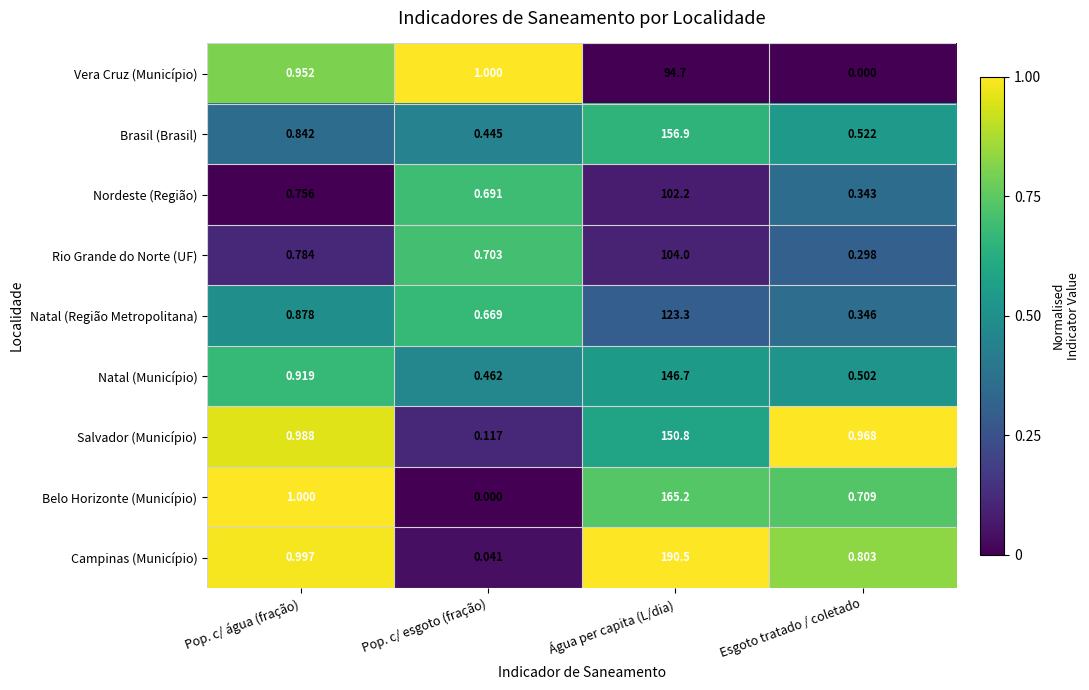

At Pop. c/ água (fração), list the series in order from largest to smallest.

Belo Horizonte (Município), Campinas (Município), Salvador (Município), Vera Cruz (Município), Natal (Município), Natal (Região Metropolitana), Brasil (Brasil), Rio Grande do Norte (UF), Nordeste (Região)